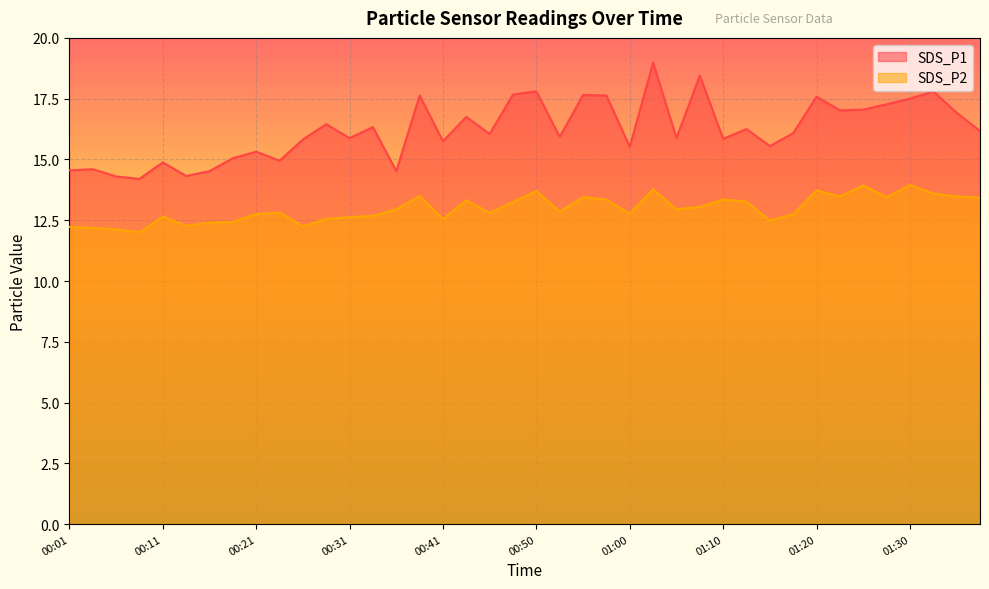

Is the value of SDS_P2 at 00:16 greater than the value of SDS_P1 at 00:11?

No